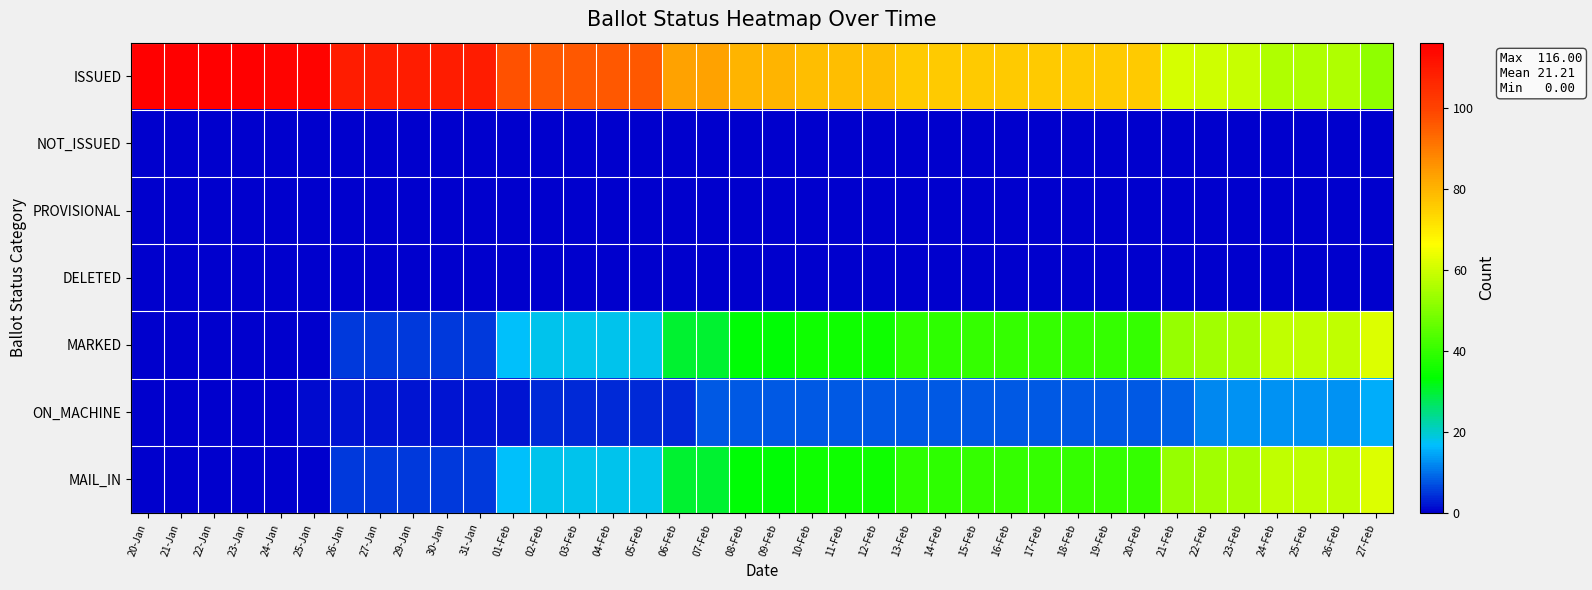

What is the spread (max minus min) of values at 06-Feb?

83